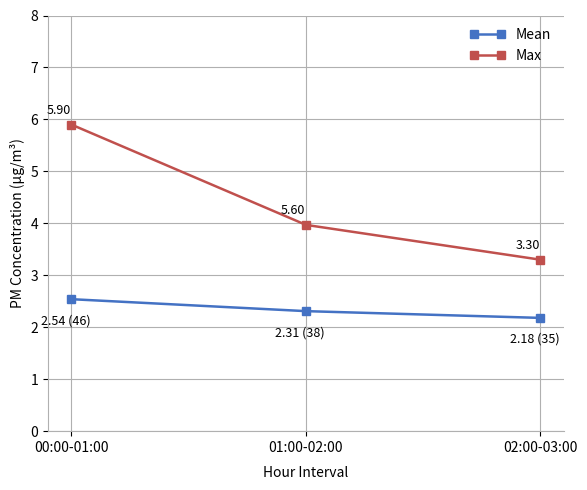

Which series has the largest total across all categories?

Max